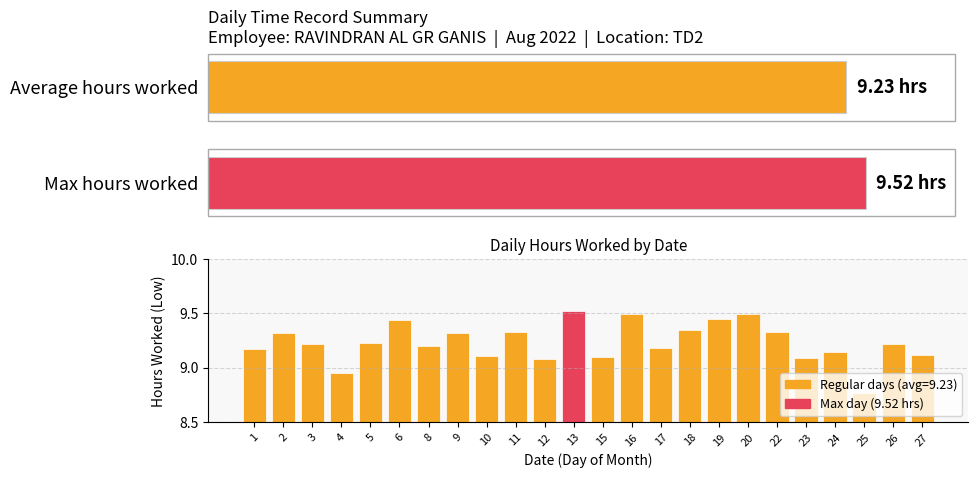

The value at 19 is 9.4. True or false?

True